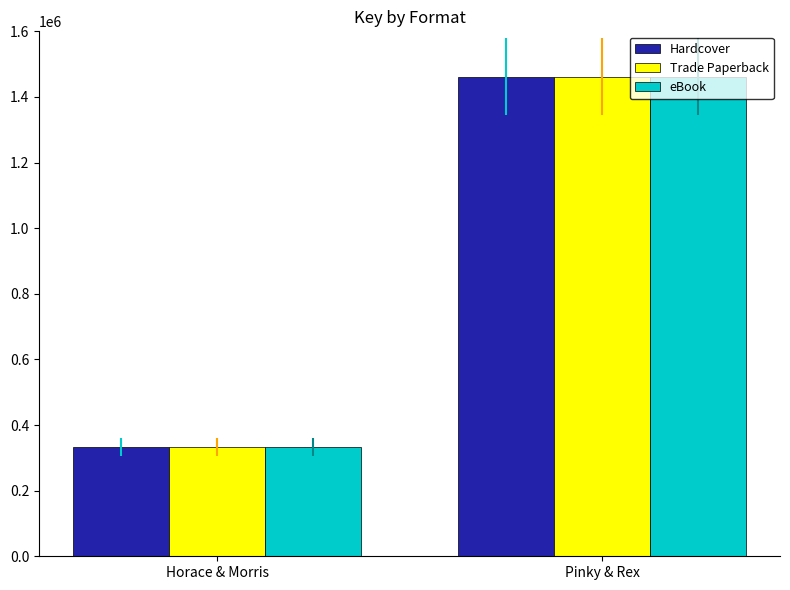

The value of Trade Paperback at Horace & Morris is 332609. True or false?

True